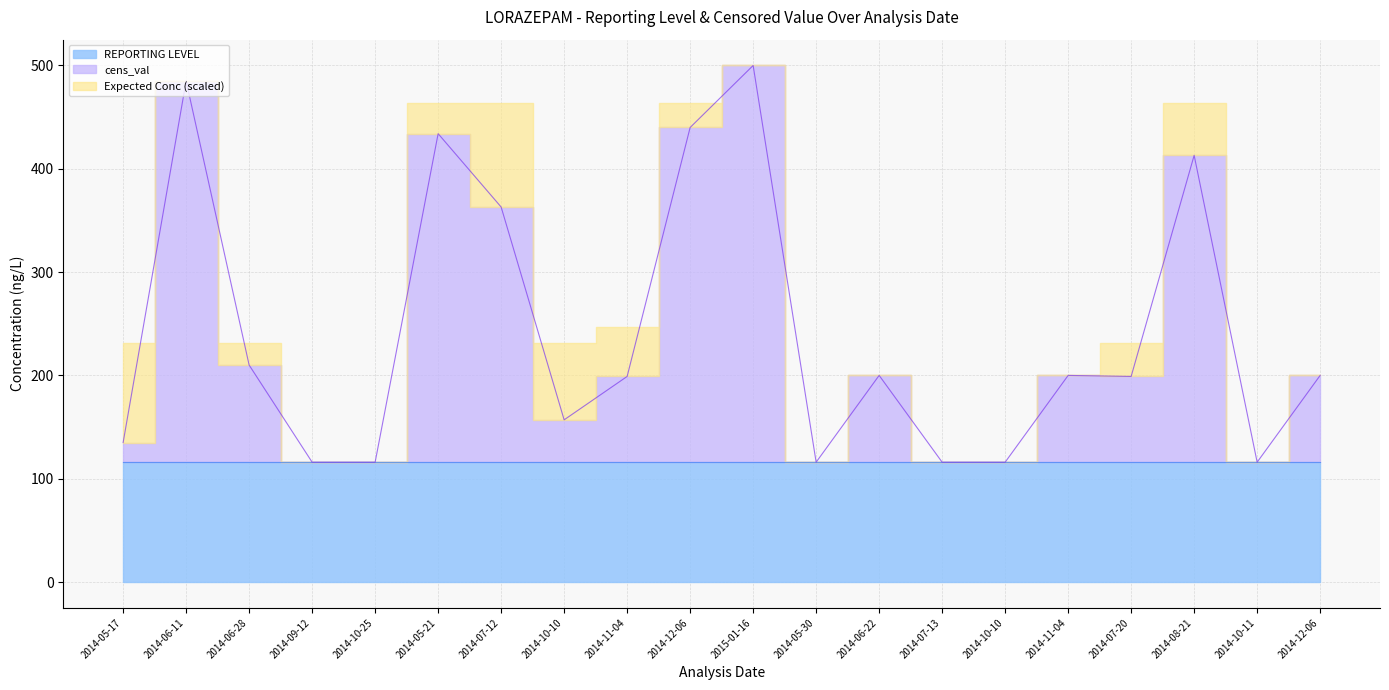

True or false: REPORTING LEVEL and Expected Conc cross at least once.

False